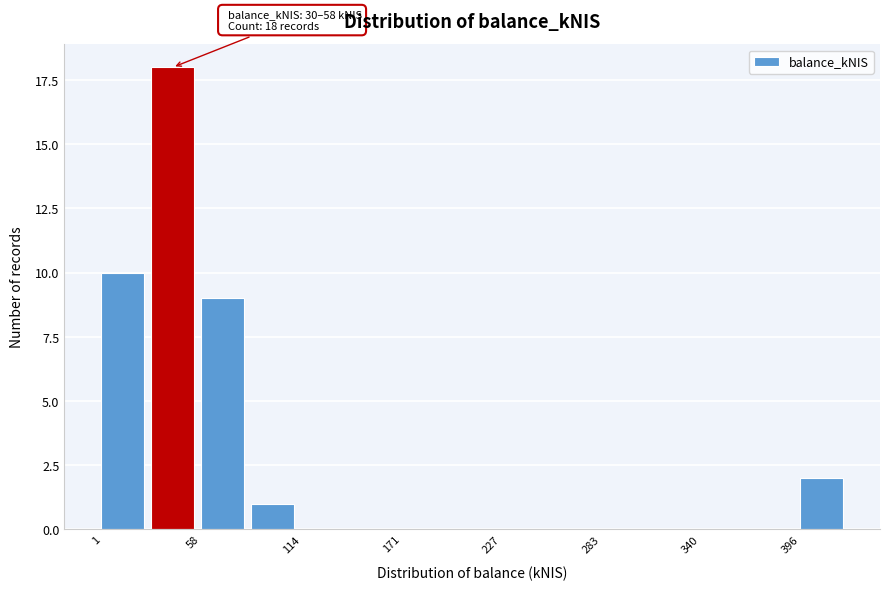

Read against the x-axis, roughly where is the centre of the tallest bar?

40